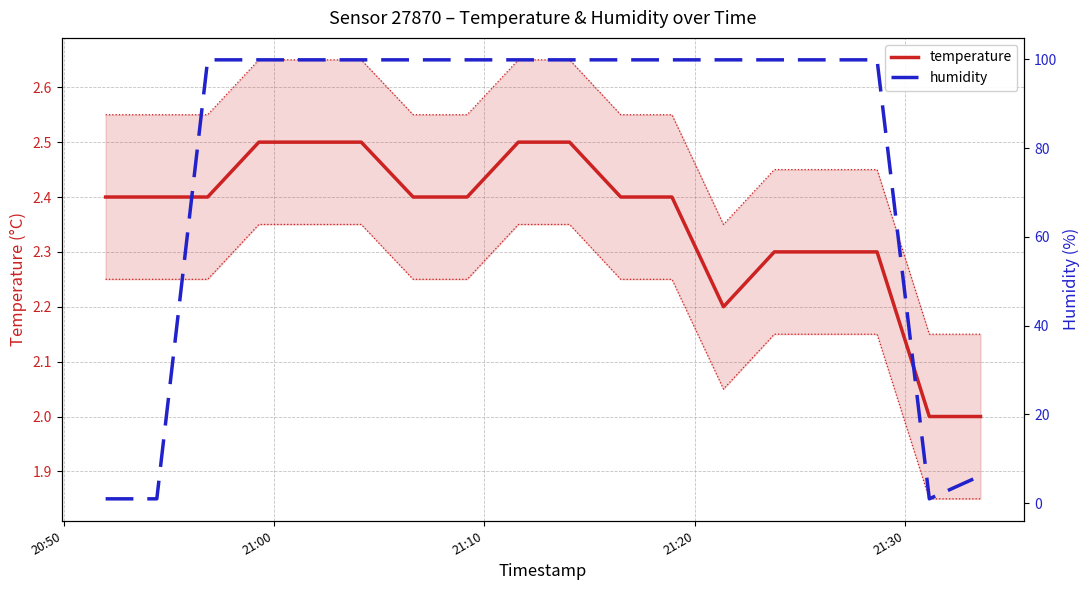

How many lines are shown in the chart?

2